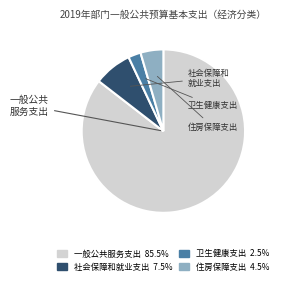

Rank the categories by value from lowest to highest.

卫生健康支出, 住房保障支出, 社会保障和就业支出, 一般公共服务支出